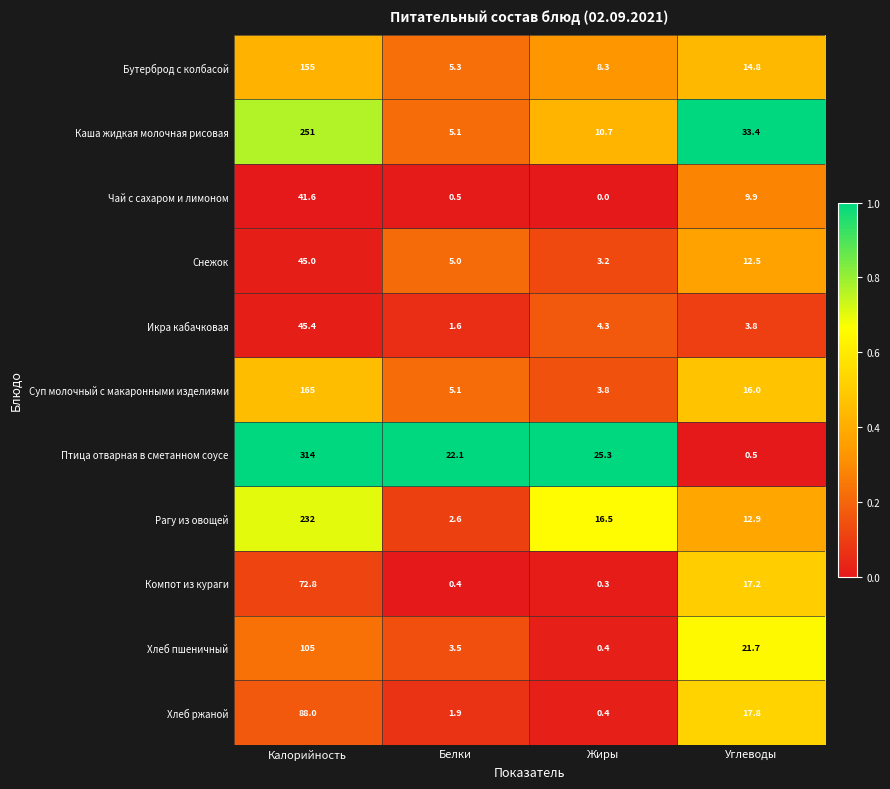

List the series in order of their peak value, lowest first.

Чай с сахаром и лимоном, Снежок, Икра кабачковая, Компот из кураги, Хлеб ржаной, Хлеб пшеничный, Бутерброд с колбасой, Суп молочный с макаронными изделиями, Рагу из овощей, Каша жидкая молочная рисовая, Птица отварная в сметанном соусе